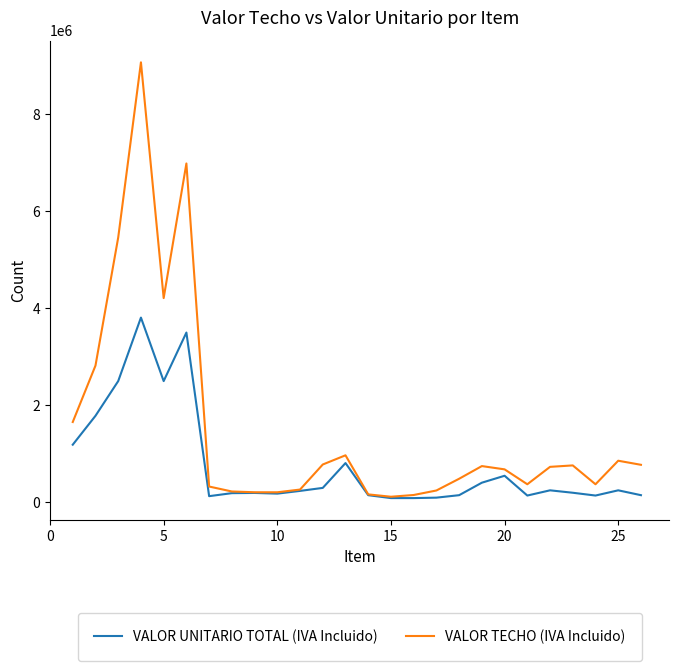

Which series has the widest spread of values?

VALOR TECHO (IVA Incluido)